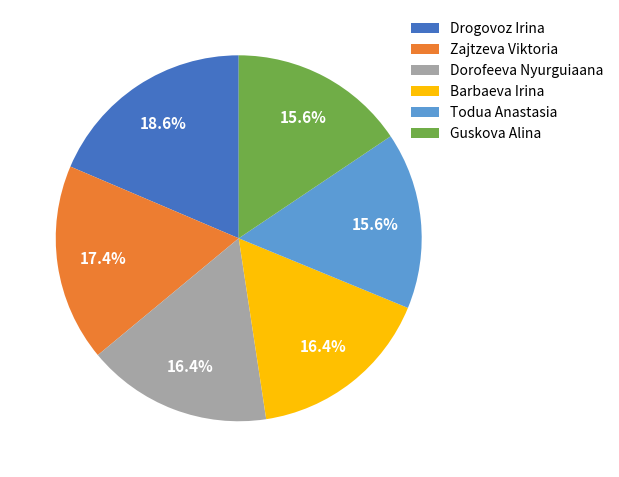

What is the largest slice in the pie chart?

Drogovoz Irina